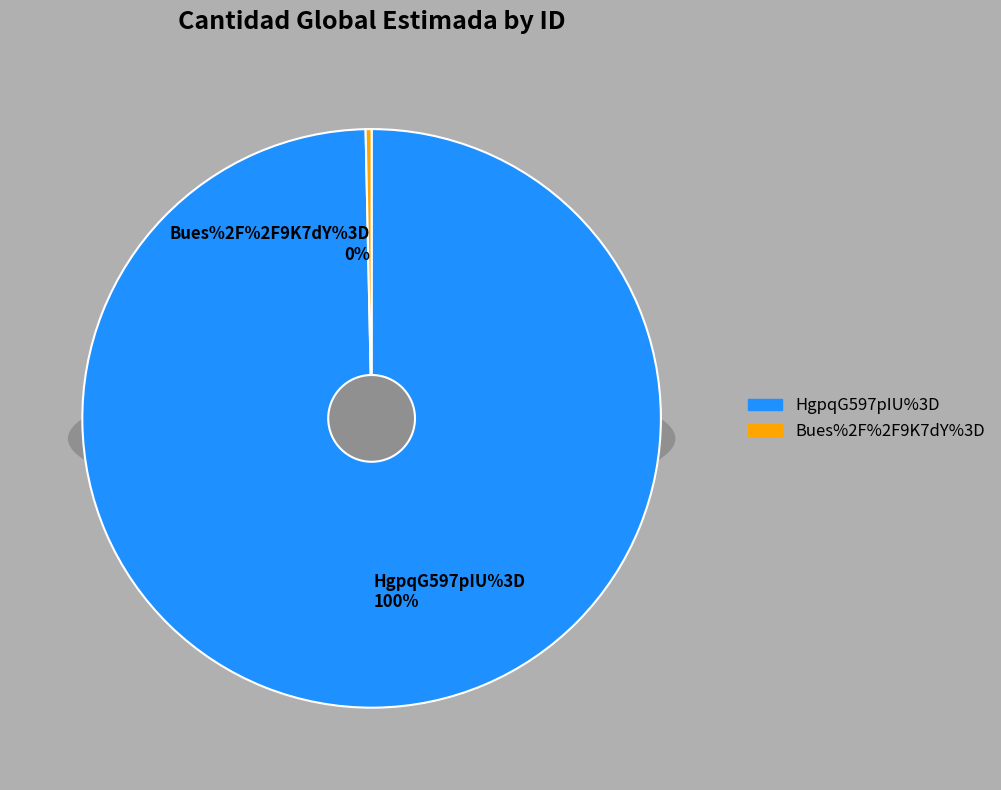

To the nearest percent, what portion does HgpqG597pIU%3D represent?

100%